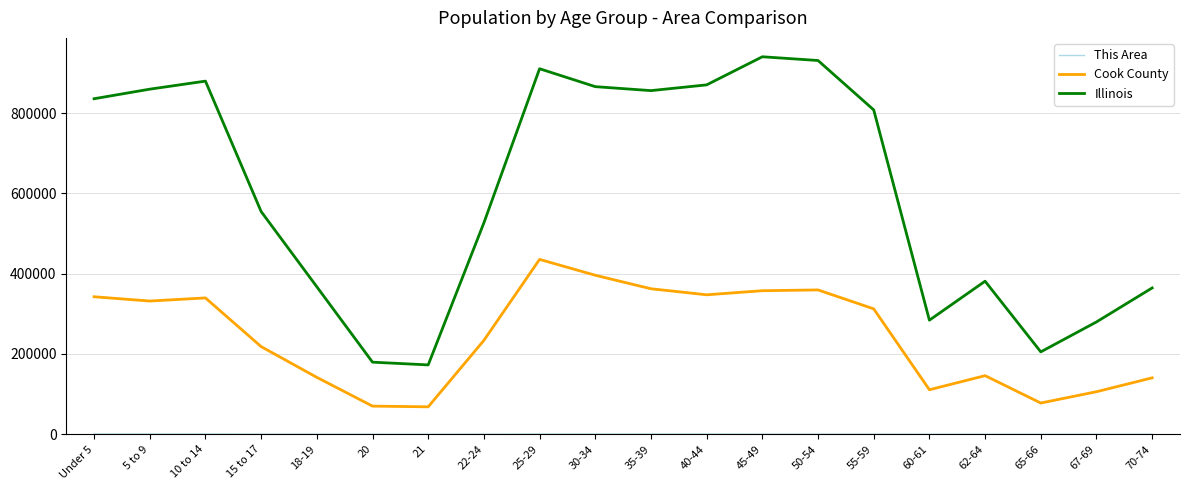

In Cook County, how many points are higher than both neighbors (excluding endpoints)?

4